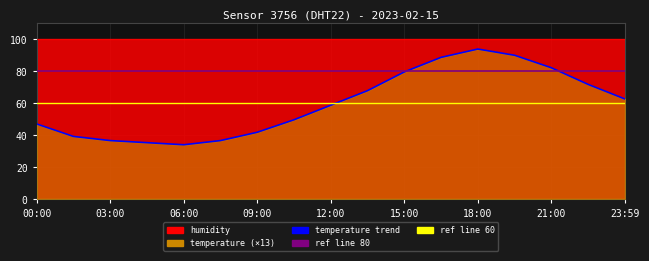

Reading right to left, list all the values displayed in this chart.

23:59=62.4	22:30=71.5	21:00=81.9	19:30=89.7	18:00=93.6	16:30=88.4	15:00=79.3	13:30=67.6	12:00=58.5	10:30=49.4	09:00=41.6	07:30=36.4	06:00=33.8	04:30=35.1	03:00=36.4	01:30=39.0	00:00=46.8